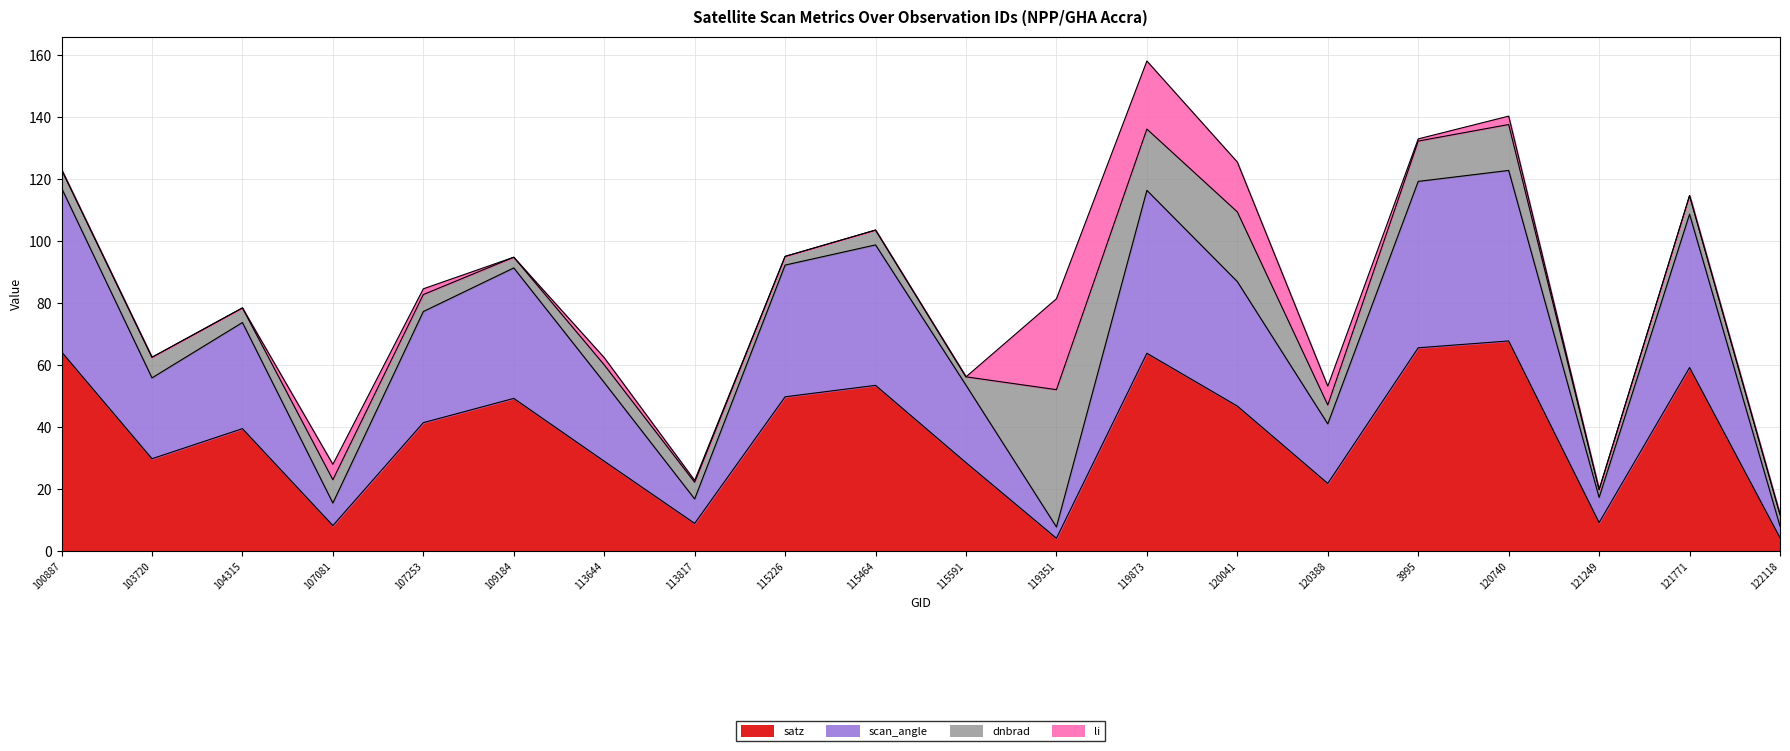

At which category is the sum across all series the highest?

119873